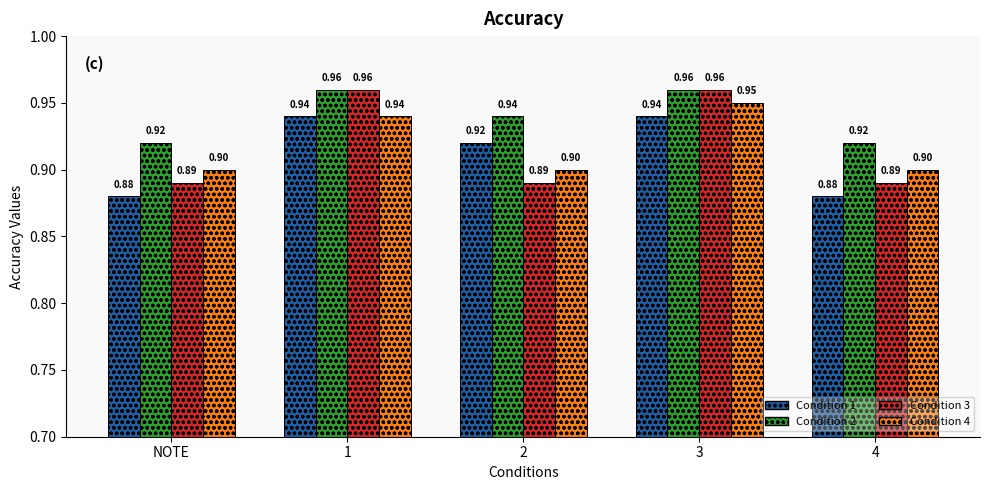

How many bars are there in each group?

4